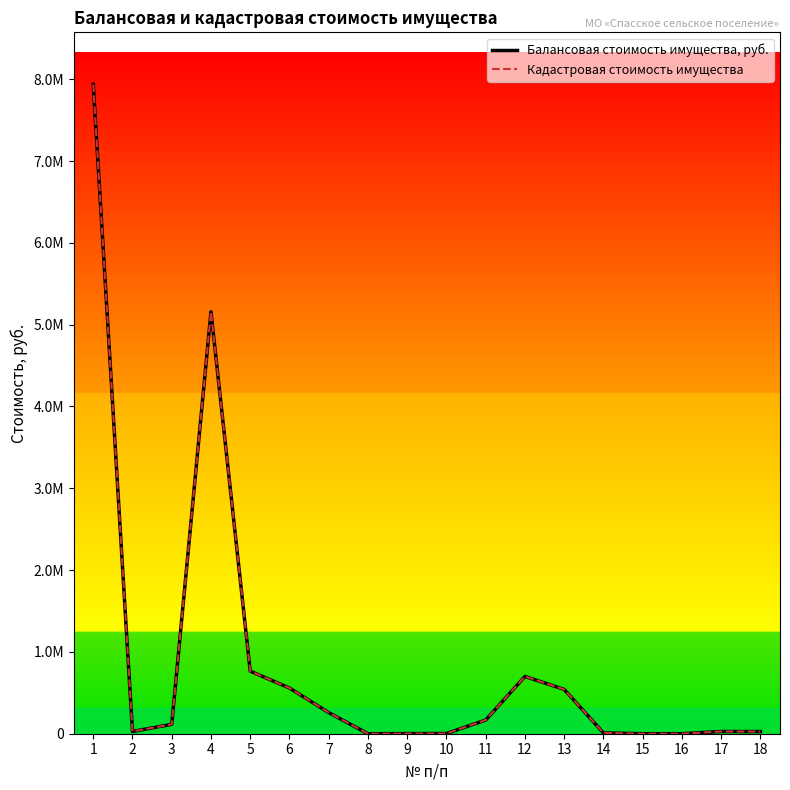

Reading left to right, transcribe all the data shown in this chart.

Балансовая стоимость имущества, руб.: 1=7938387.0	2=27276.2	3=114874.2	4=5157120.0	5=765037.1	6=558594.4	7=258314.1	8=1.0	9=1281.2	10=2722.5	11=166958.7	12=700069.3	13=541814.5	14=10618.2	15=1.0	16=1.0	17=27276.2	18=26277.8
Кадастровая стоимость имущества: 1=7938387.0	2=27276.2	3=114874.2	4=5157120.0	5=765037.1	6=558594.4	7=258314.1	8=1.0	9=1281.2	10=2722.5	11=166958.7	12=700069.3	13=541814.5	14=10618.2	15=1.0	16=1.0	17=27276.2	18=26277.8